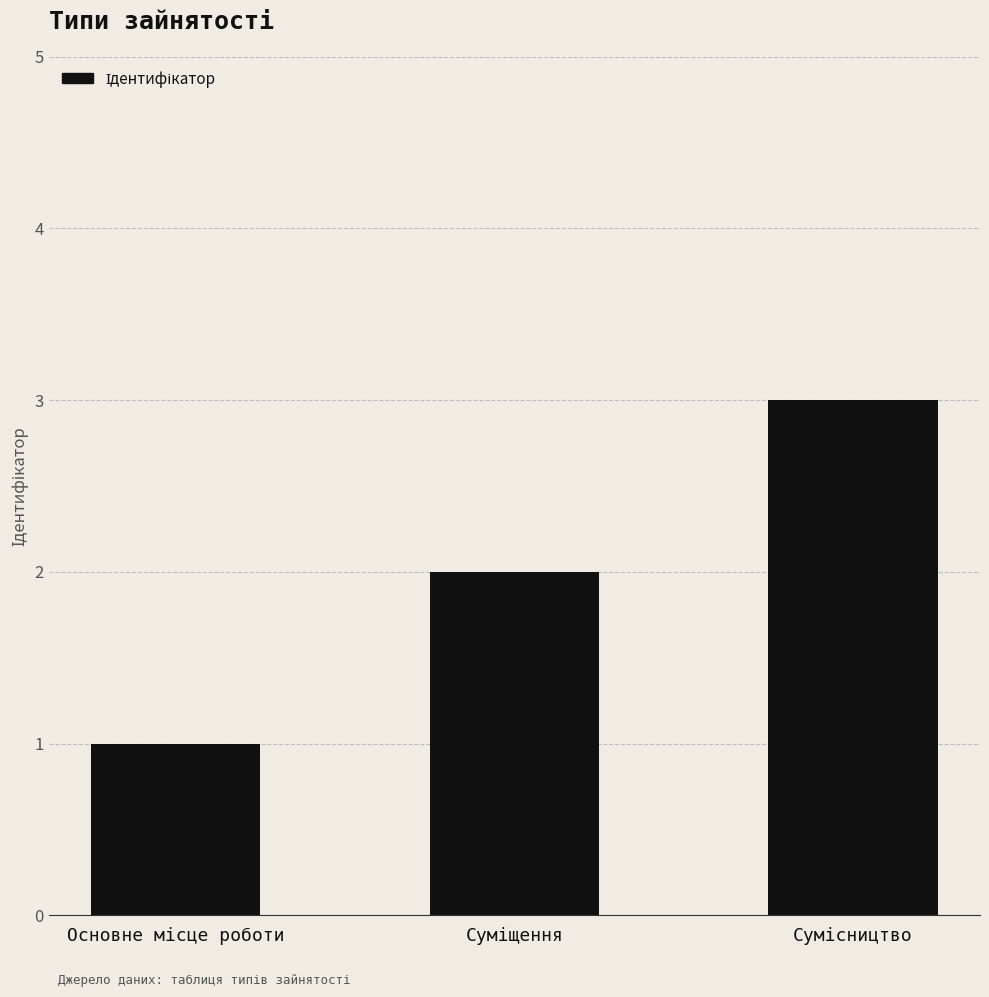

What is the maximum value shown in the chart?

3